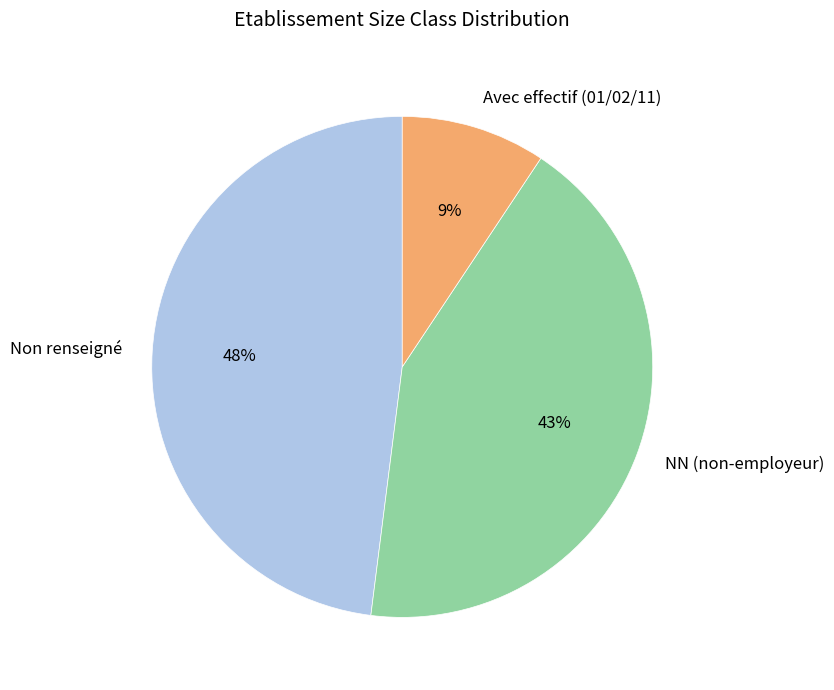

How many segments does this pie chart have?

3